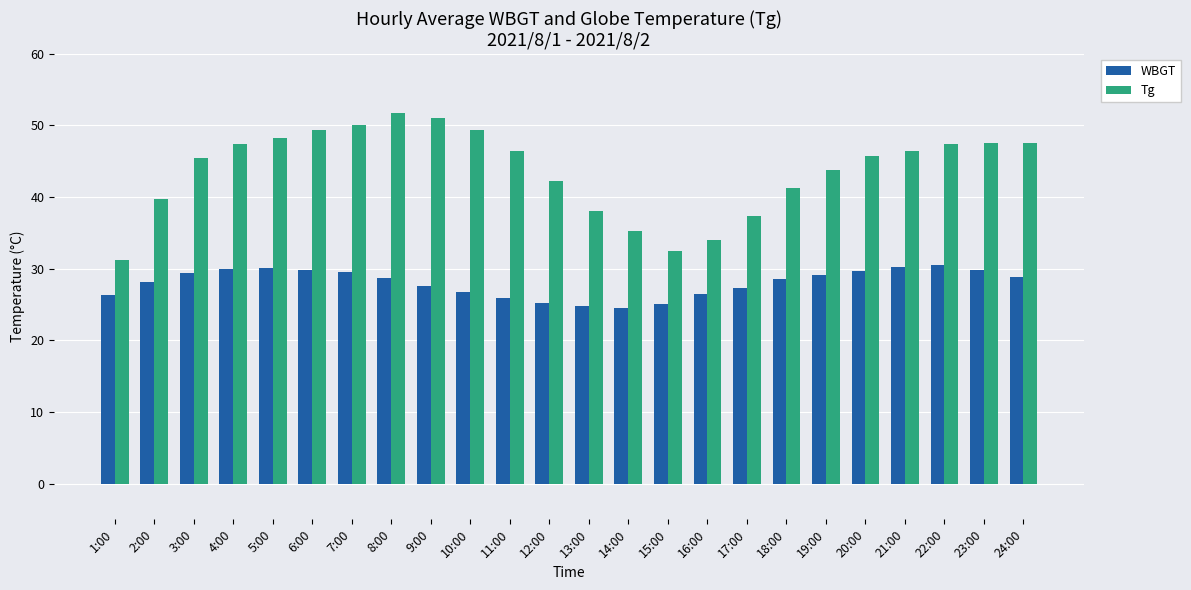

Is the value of Tg at 10:00 greater than the value of WBGT at 2:00?

Yes